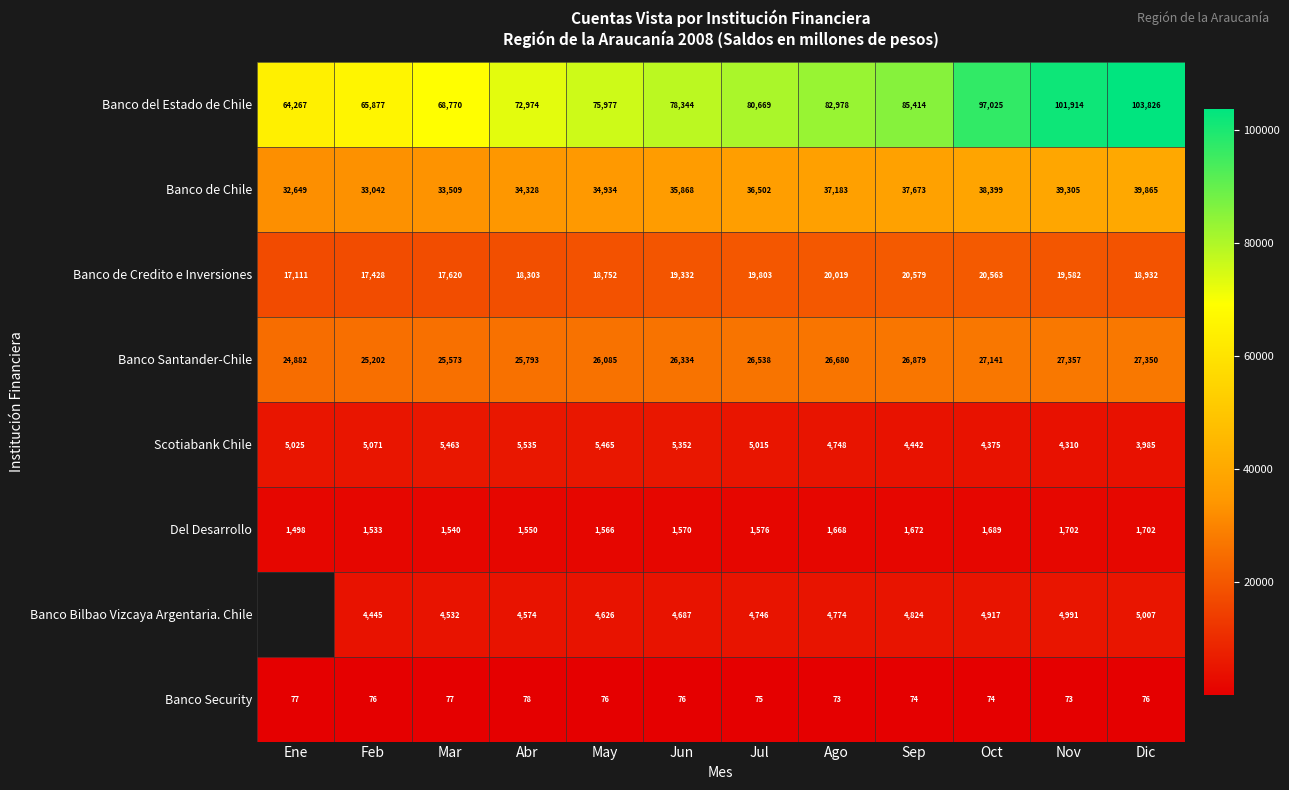

Which category has the lowest value across all series?

Ago